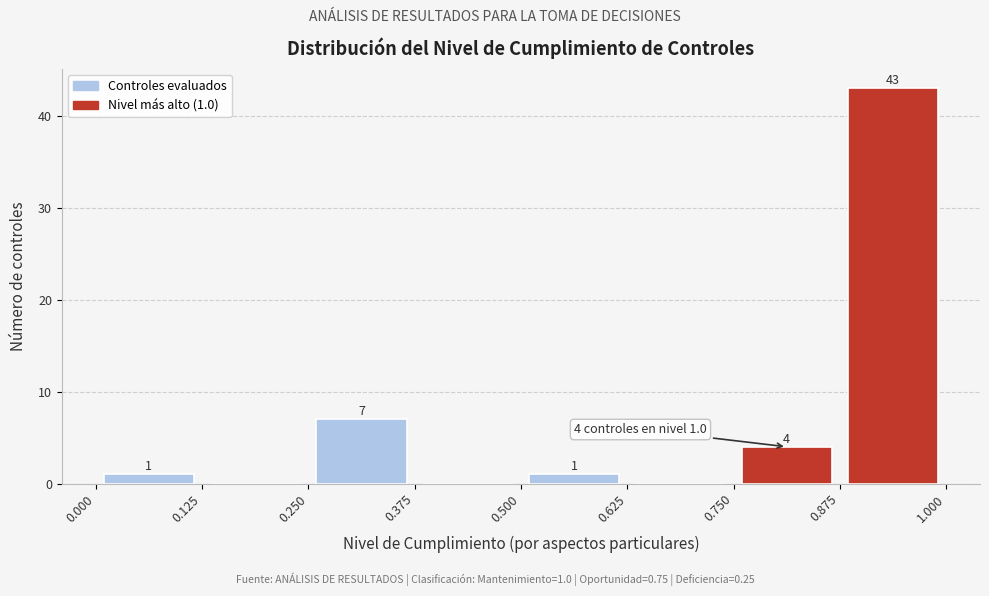

Which range on the x-axis has the tallest bar?

0.875 to 1.000